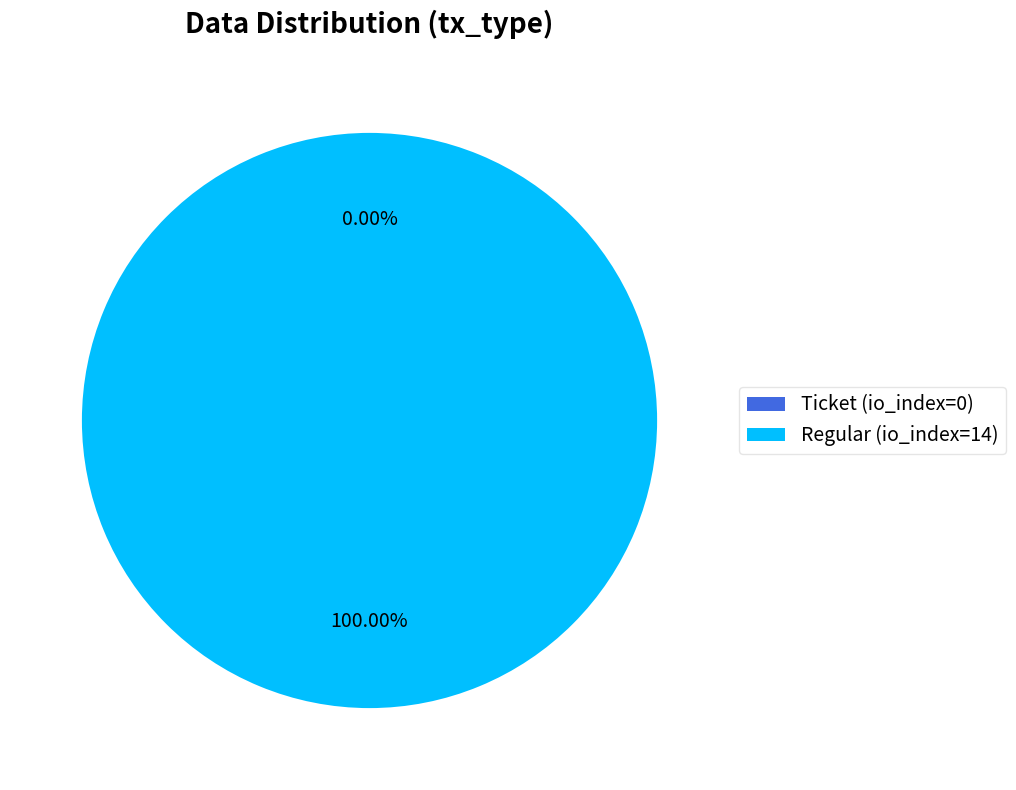

To the nearest percent, what is the difference between the largest and smallest slice percentages?

100%